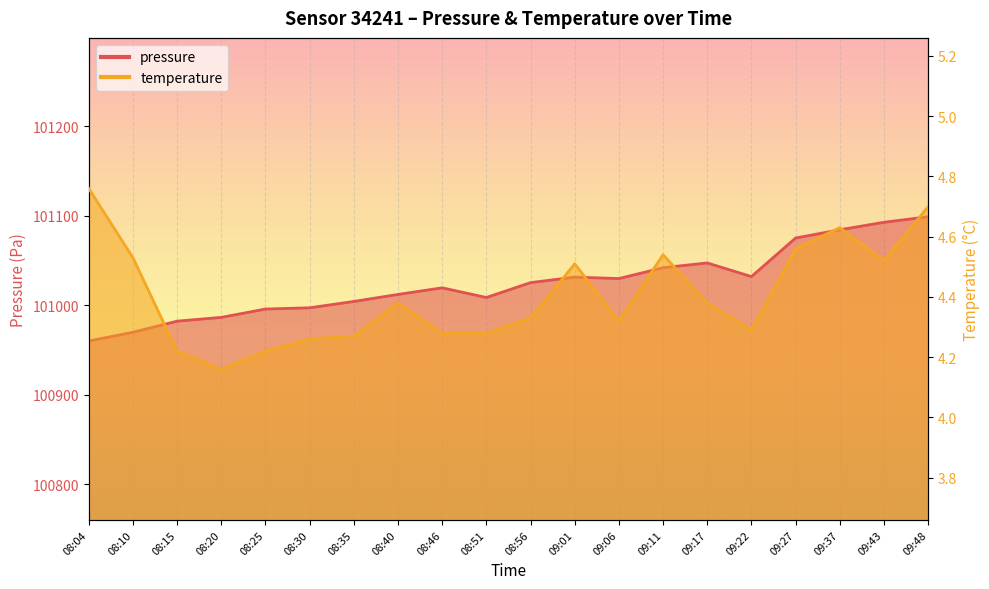

What is the label of the 4th point from the left?

08:20